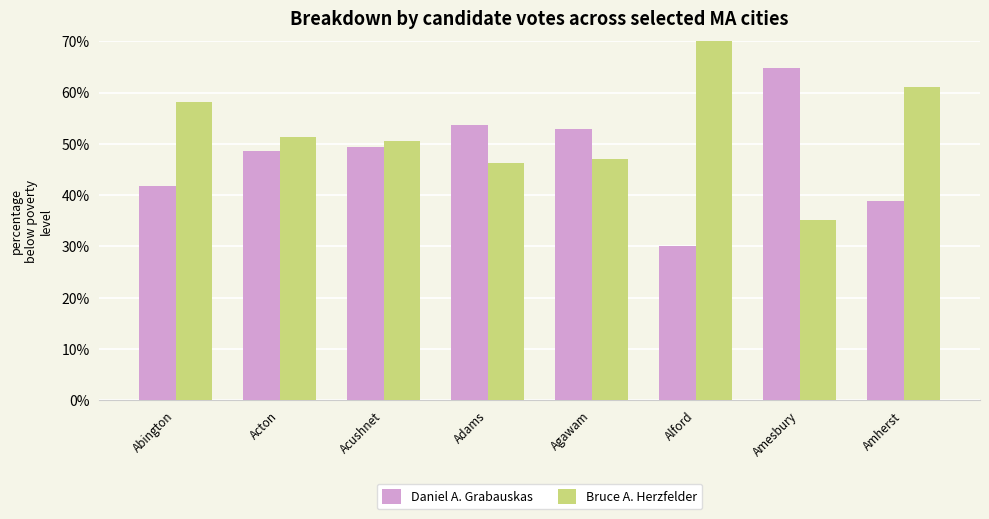

Is the value of Bruce A. Herzfelder at Alford greater than the value of Daniel A. Grabauskas at Adams?

Yes